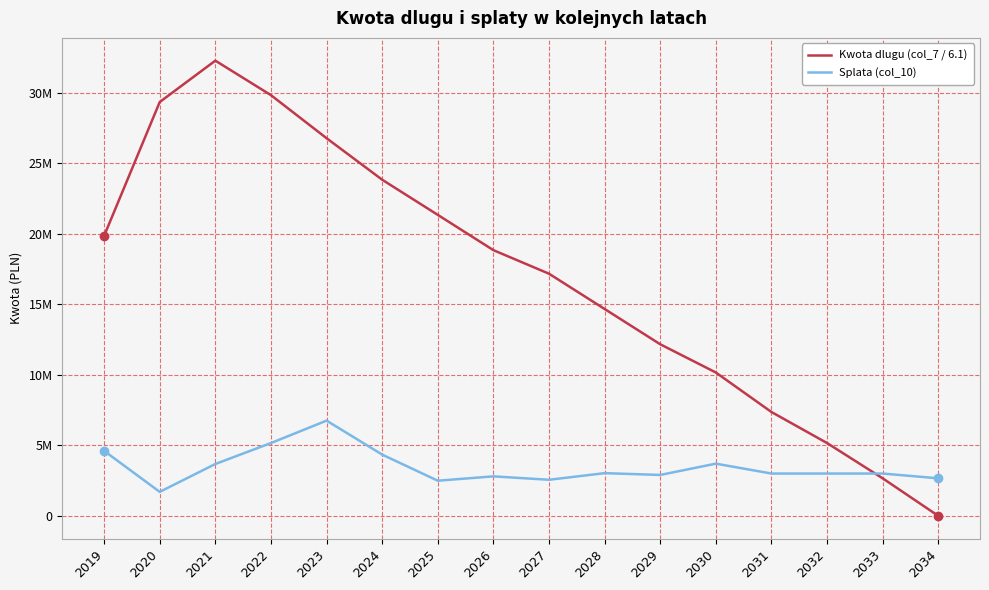

Is this an area chart (filled region under the line)?

No